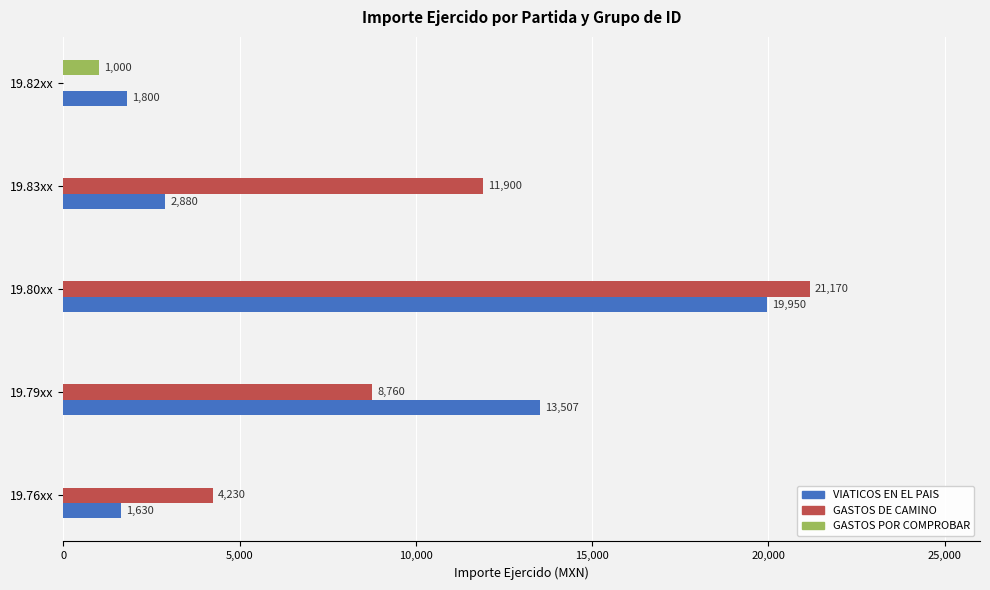

Is the value of GASTOS POR COMPROBAR at 19.79xx greater than the value of VIATICOS EN EL PAIS at 19.82xx?

No